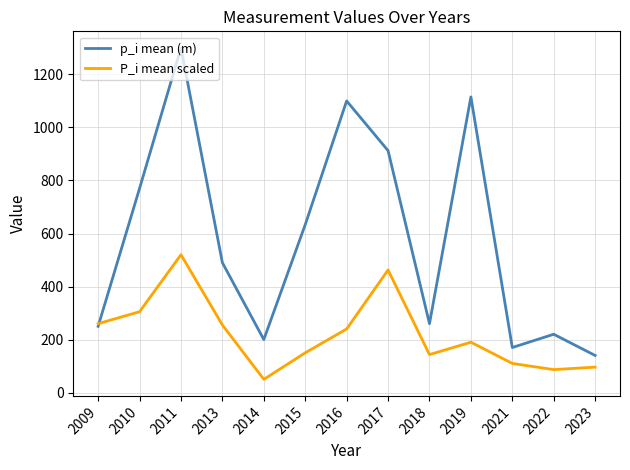

List the series in order of their peak value, lowest first.

P_i mean scaled, p_i mean (m)